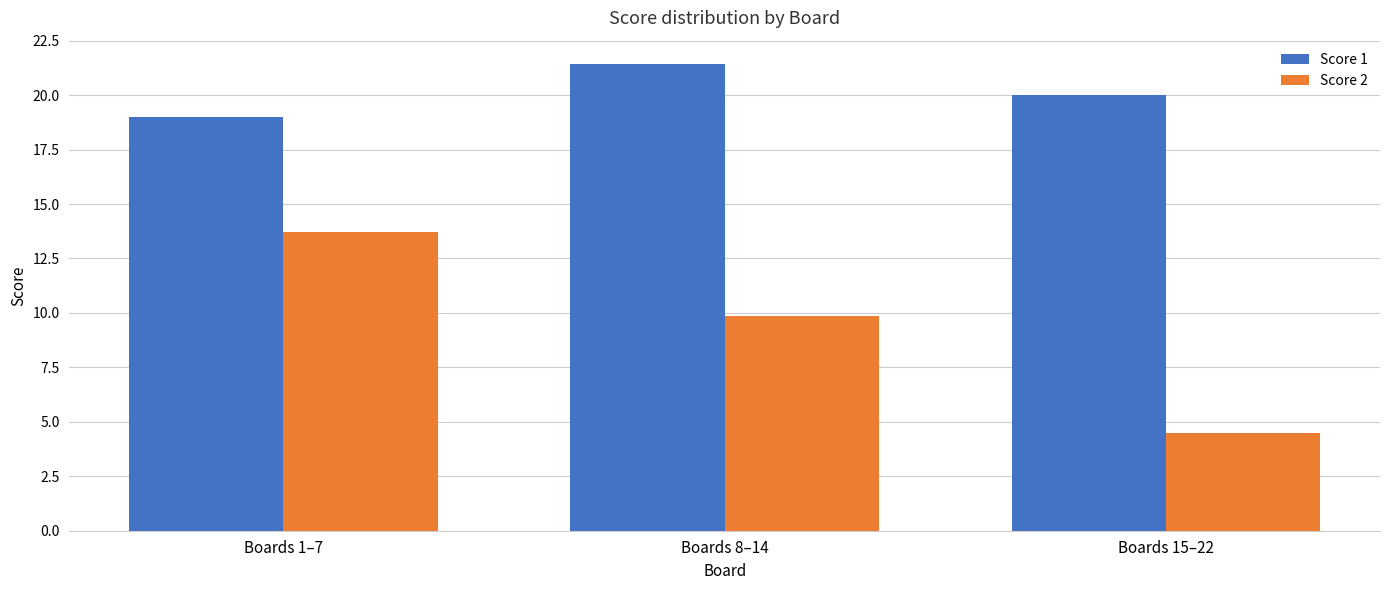

The value of Score 1 at Boards 15–22 is 20.0. True or false?

True